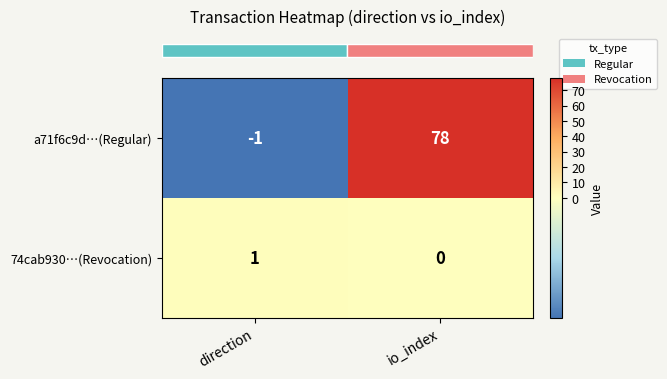

At which category is the sum across all series the highest?

io_index